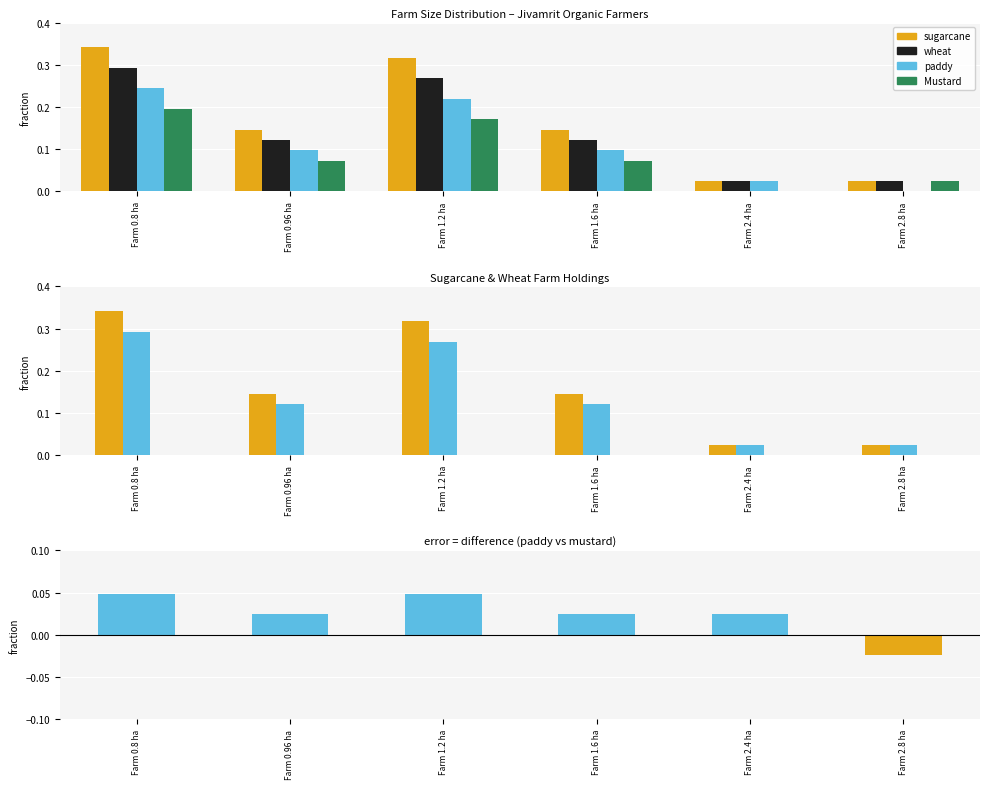

Is it true that wheat equals 0.0 at Farm 2.8 ha?

True